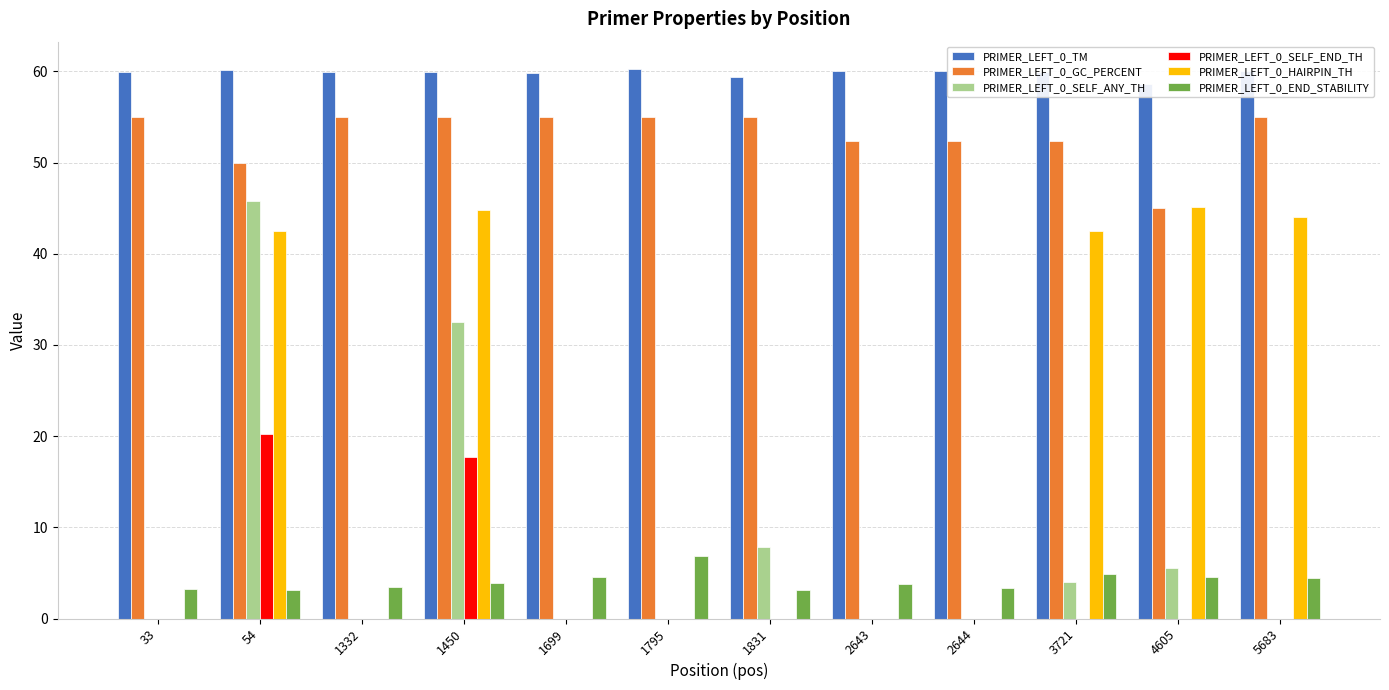

Reading left to right, transcribe all the data shown in this chart.

PRIMER_LEFT_0_TM: 60.0	60.1	60.0	60.0	59.8	60.2	59.4	60.0	60.0	59.9	58.7	60.0
PRIMER_LEFT_0_GC_PERCENT: 55.0	50.0	55.0	55.0	55.0	55.0	55.0	52.4	52.4	52.4	45.0	55.0
PRIMER_LEFT_0_SELF_ANY_TH: 0.0	45.8	0.0	32.5	0.0	0.0	7.8	0.0	0.0	4.0	5.6	0.0
PRIMER_LEFT_0_SELF_END_TH: 0.0	20.2	0.0	17.7	0.0	0.0	0.0	0.0	0.0	0.0	0.0	0.0
PRIMER_LEFT_0_HAIRPIN_TH: 0.0	42.5	0.0	44.8	0.0	0.0	0.0	0.0	0.0	42.5	45.1	44.0
PRIMER_LEFT_0_END_STABILITY: 3.3	3.2	3.5	3.9	4.5	6.9	3.2	3.8	3.3	4.8	4.5	4.4